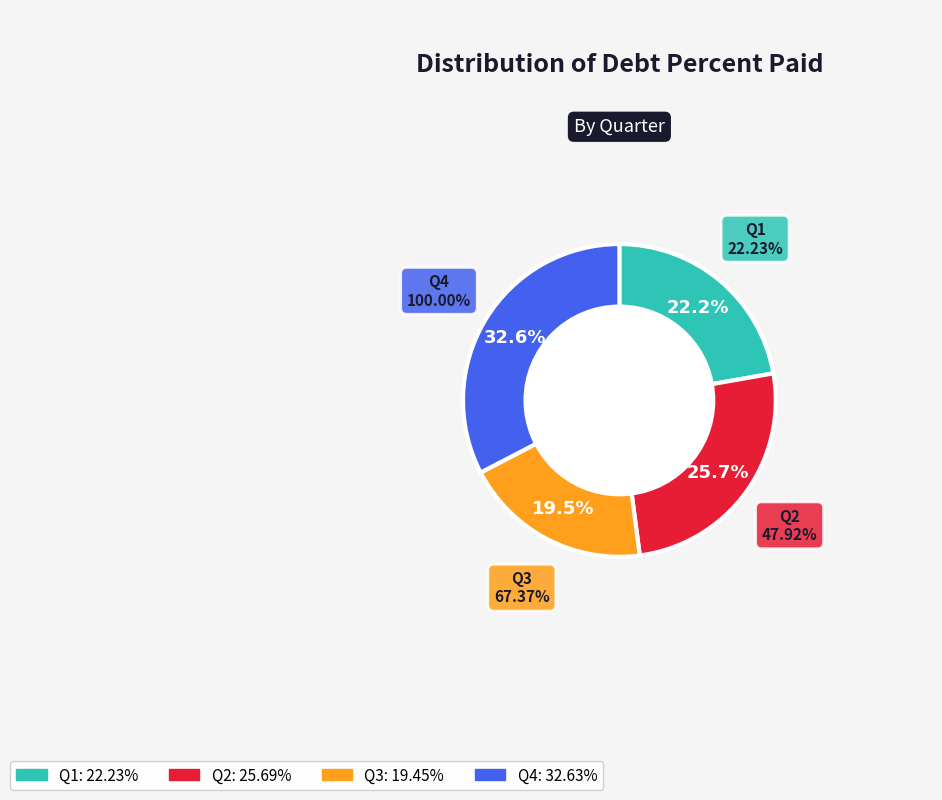

Does Q2 account for over 50% of the chart?

No